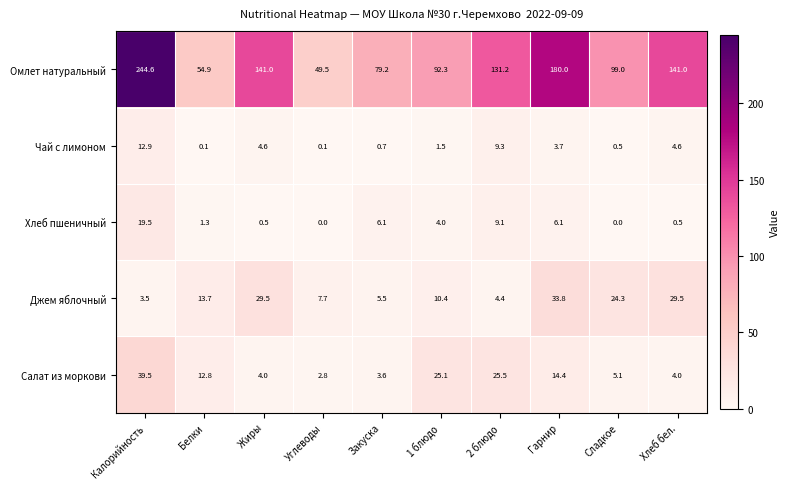

What is the difference between the Хлеб пшеничный values at Белки and Закуска?

4.8